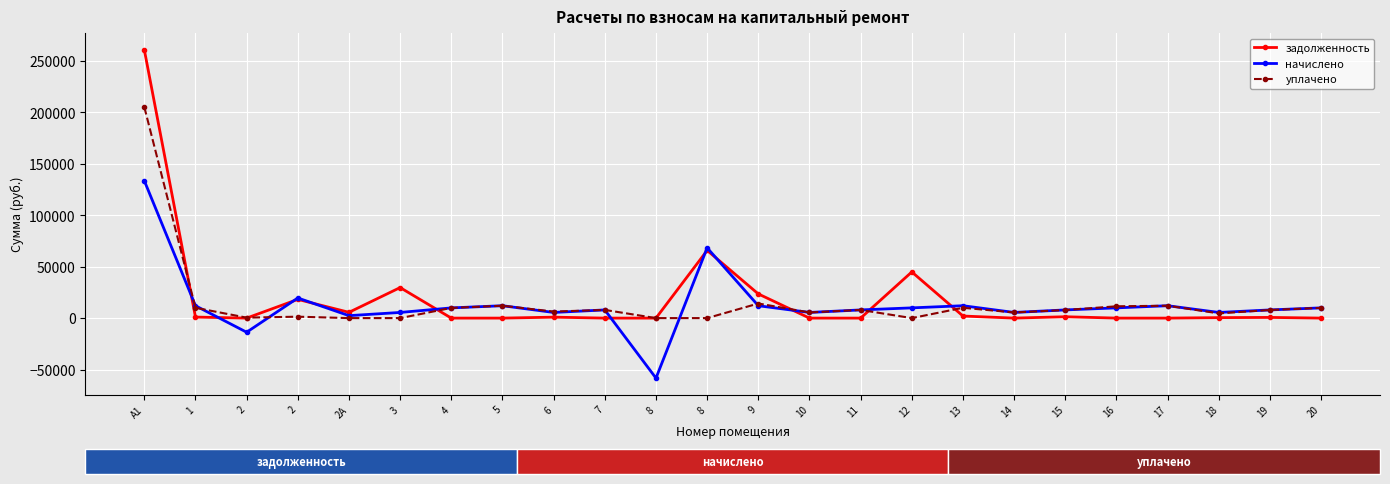

Rank the series at 3 from highest to lowest value.

задолженность, начислено, уплачено